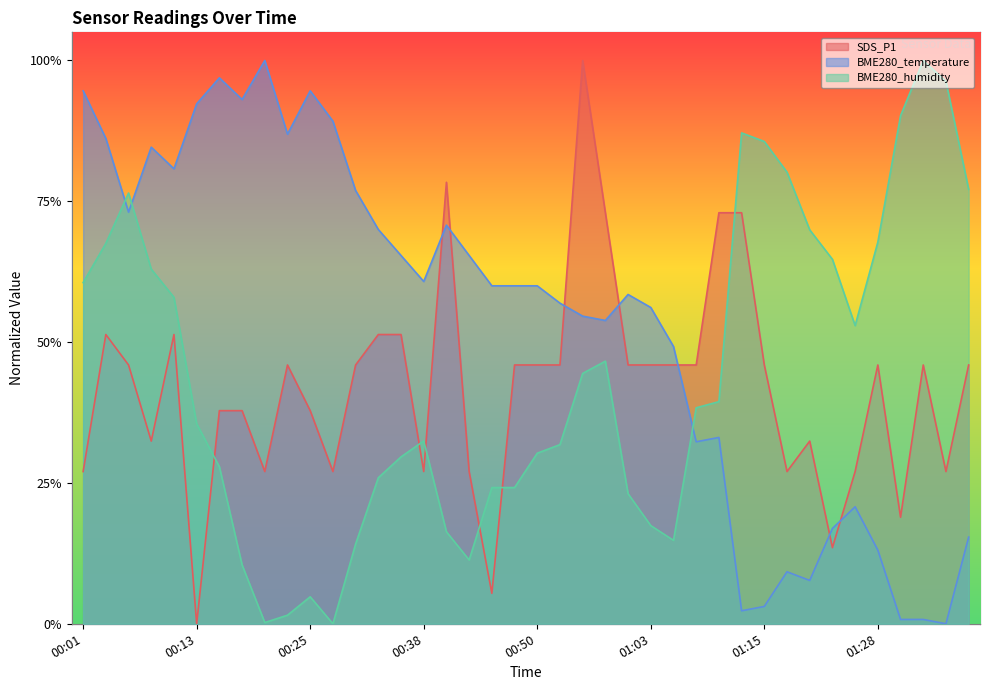

How many positive values does the BME280_humidity series have?

39